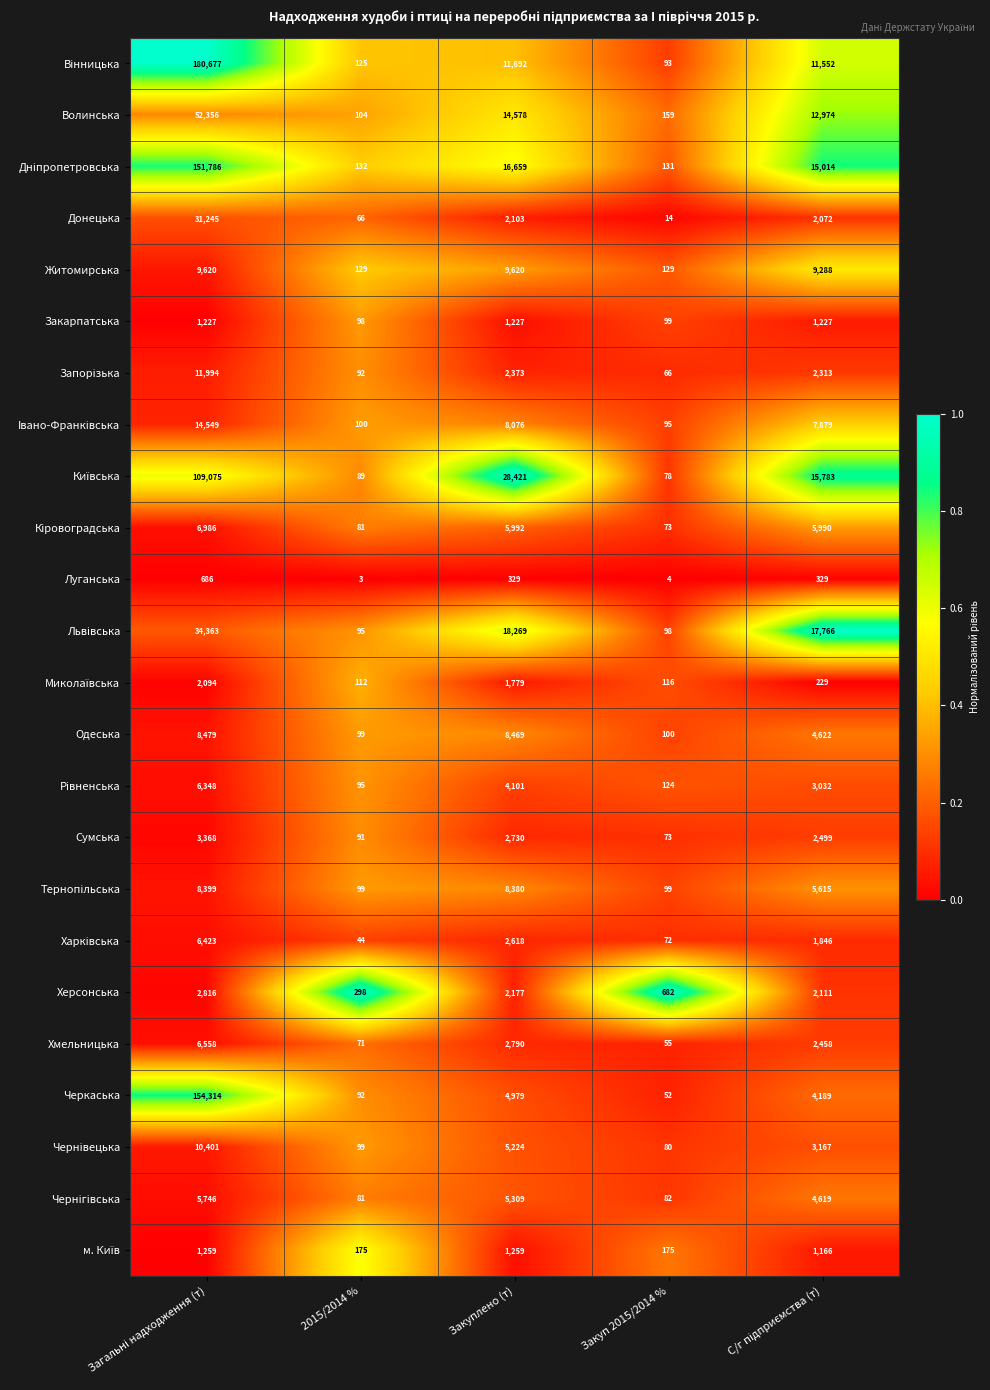

True or false: Донецька has a value of 66 at 2015/2014 %.

True